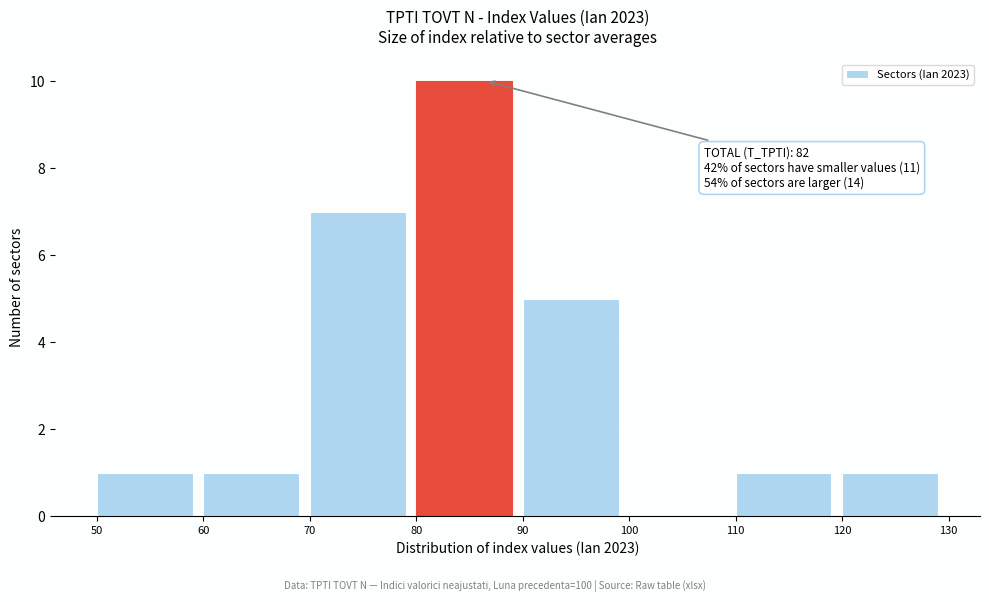

Over which range of the x-axis is the bar tallest?

80 to 90